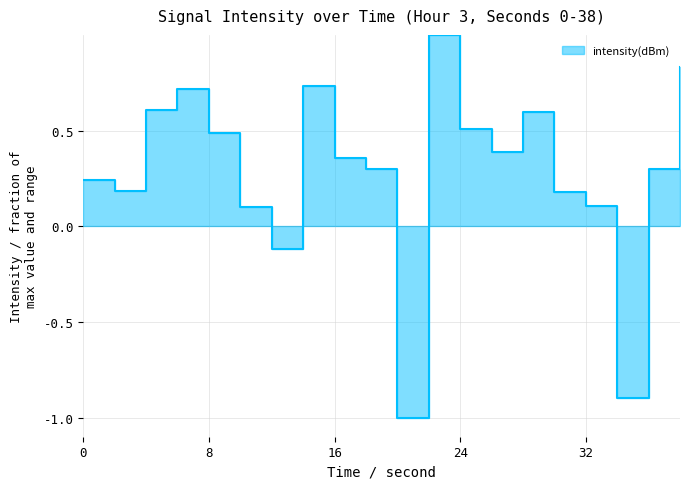

How many negative values are there?

3